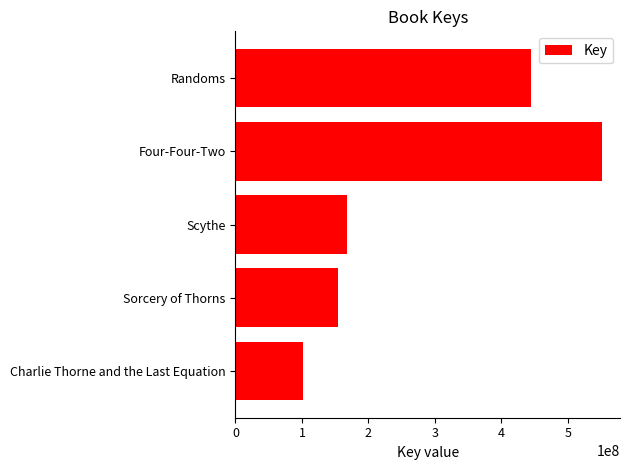

Is it true that the value at Randoms is 444095332?

True